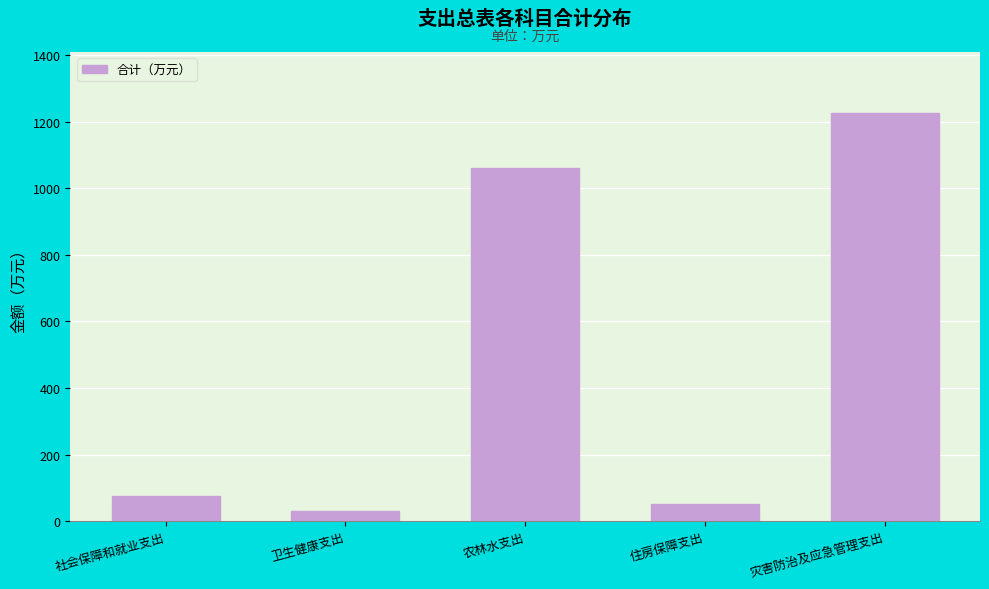

Reading left to right, what are all the values shown in this chart?

75.2	31.2	1062.0	50.1	1225.2